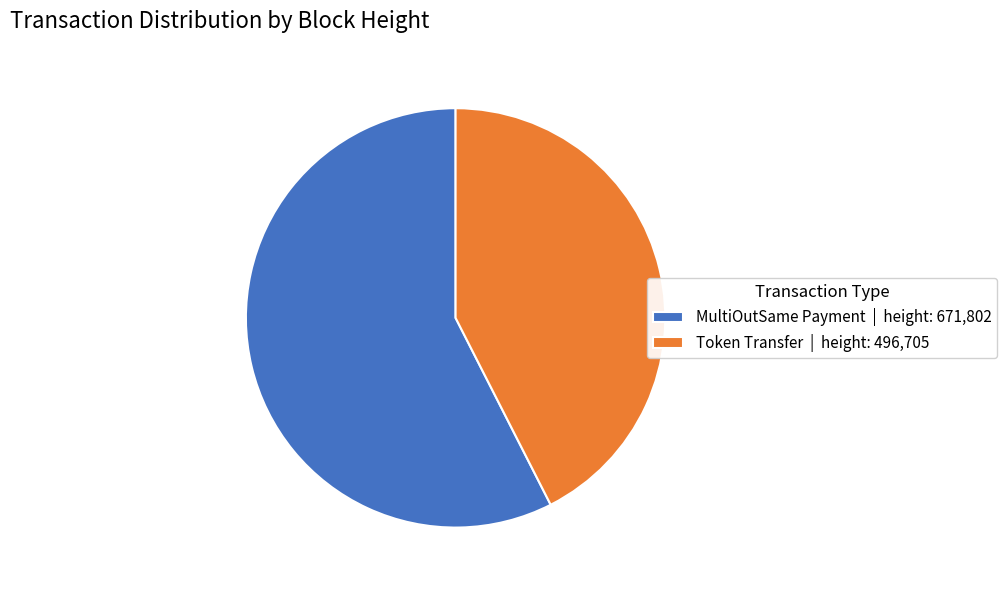

Which slice represents more than half of the pie?

MultiOutSame Payment | height: 671,802